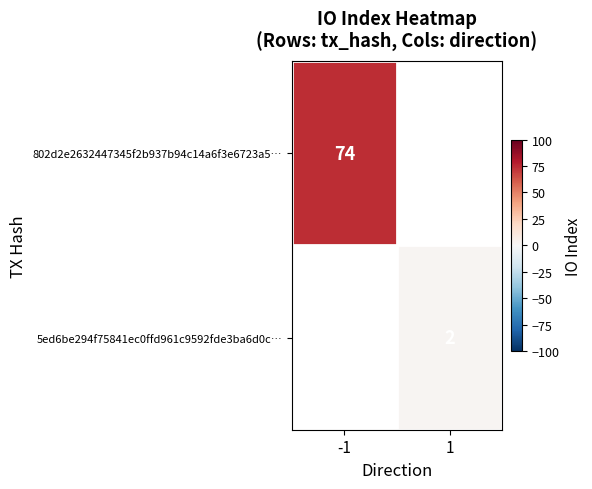

The 5ed6be294f75841ec0ffd961c9592fde3ba6d0c… series shows 2 at 1. True or false?

True